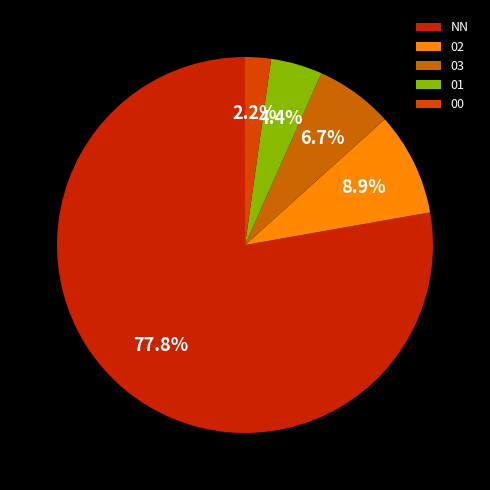

Between NN and 02, which is larger?

NN